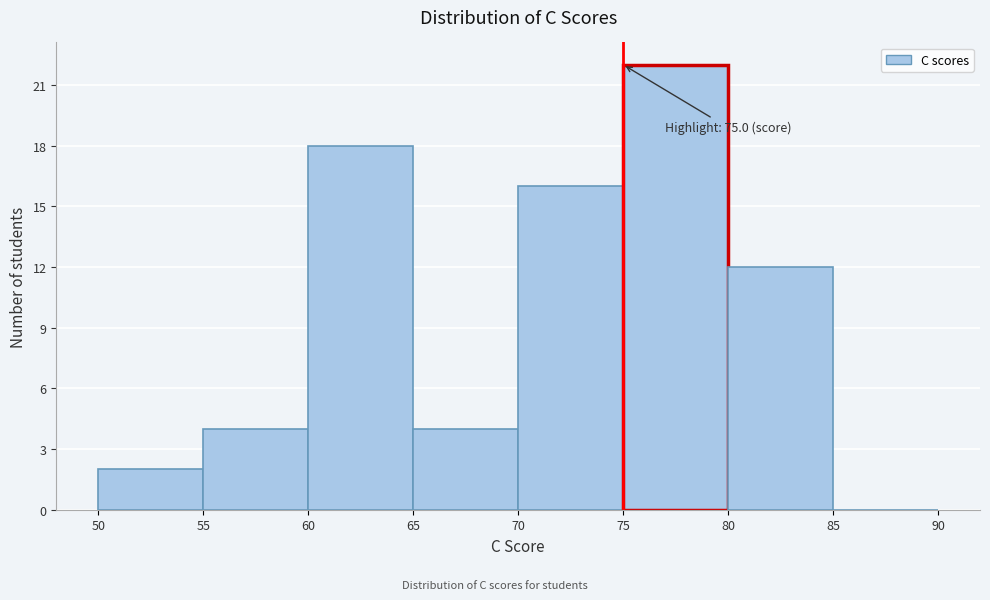

Which range on the x-axis has the tallest bar?

75 to 80